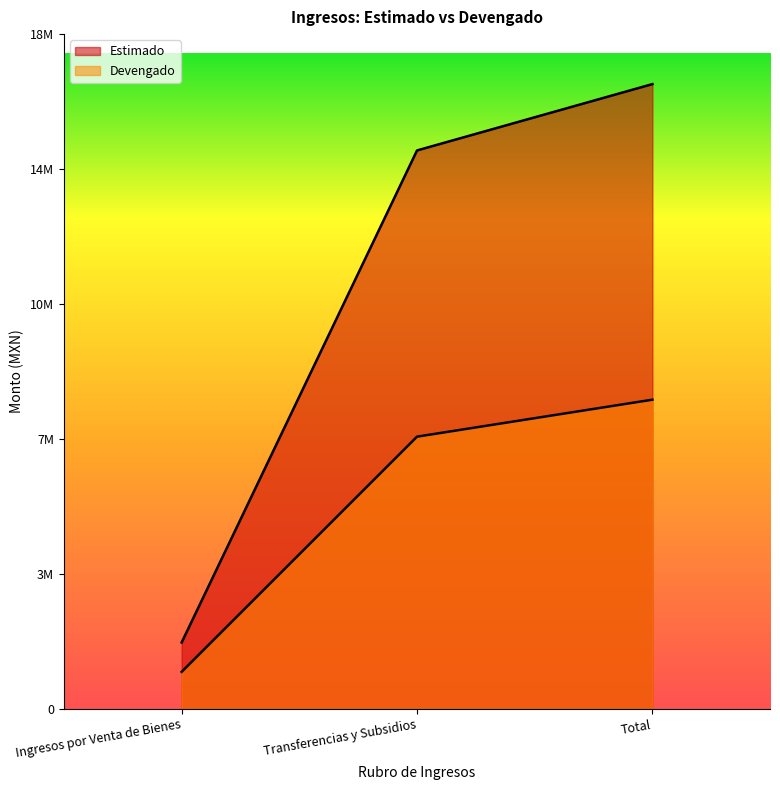

How many data points in Estimado are above 15144384?

1